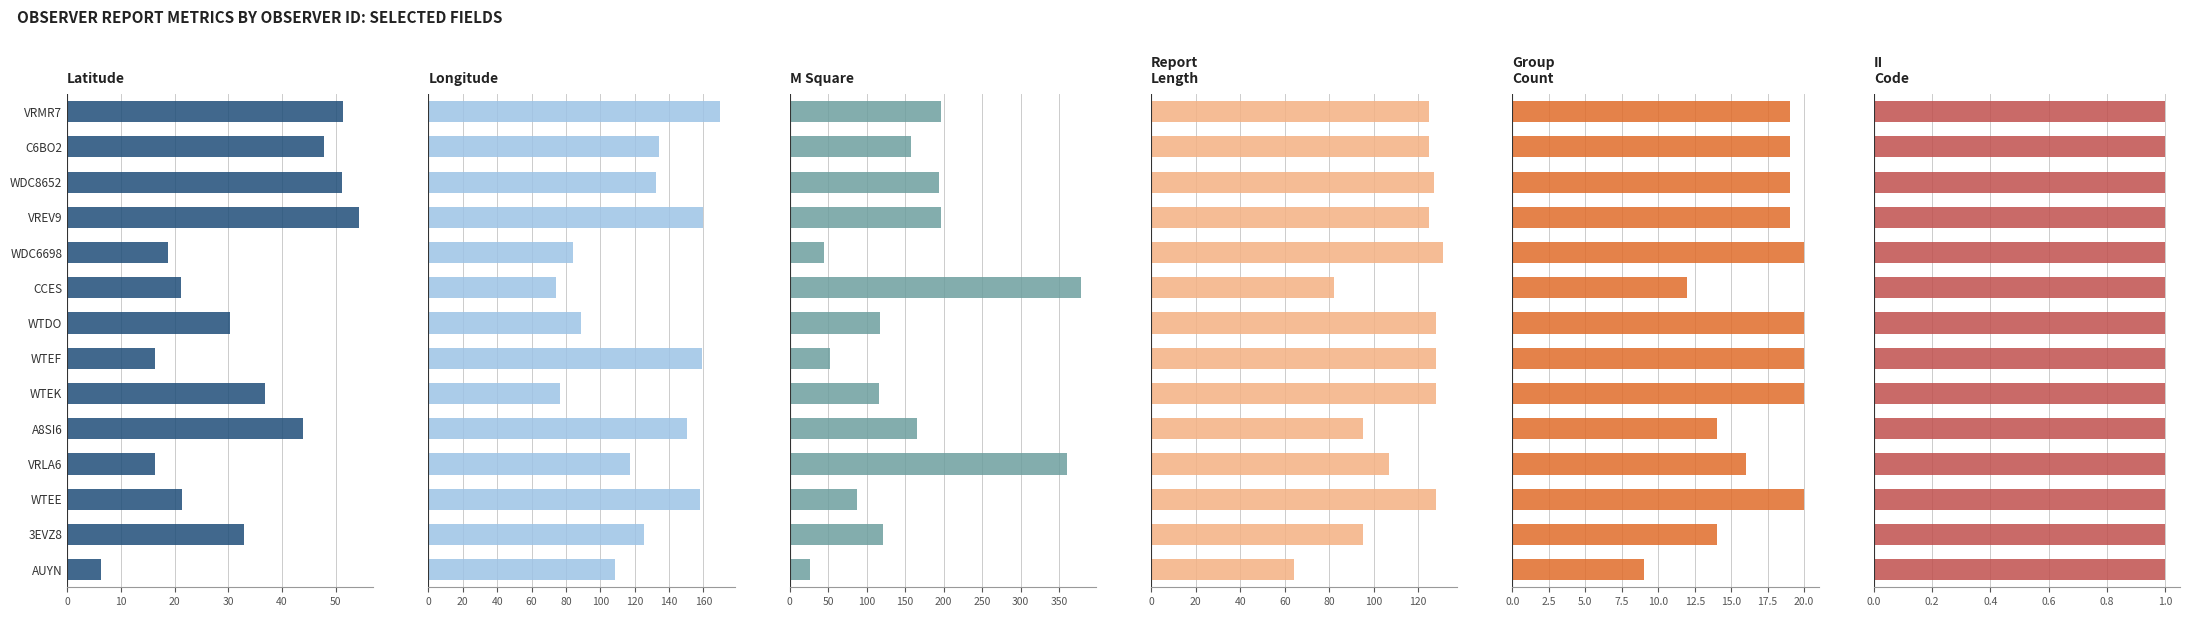

Which series has the largest range (max minus min)?

MSQUARE